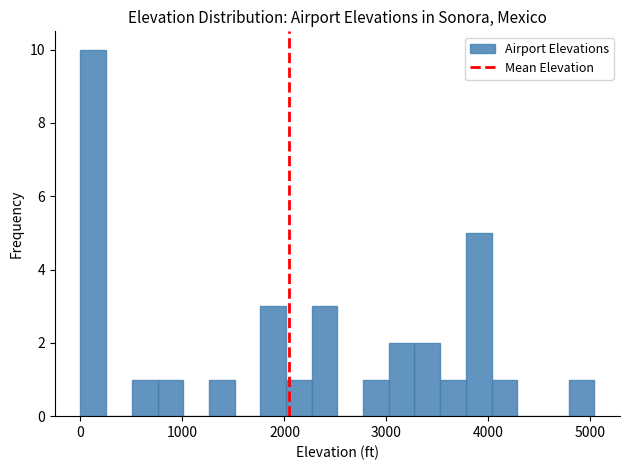

Around what value on the x-axis is the tallest bar? Give the approximate position of its centre, as read against the axis.

100